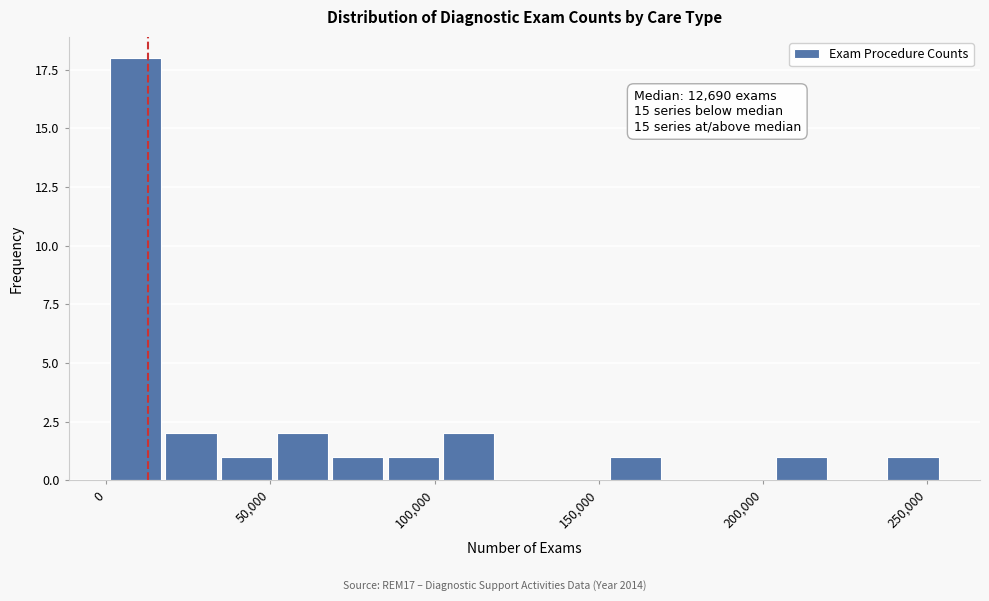

Around what value on the x-axis is the tallest bar? Give the approximate position of its centre, as read against the axis.

10000